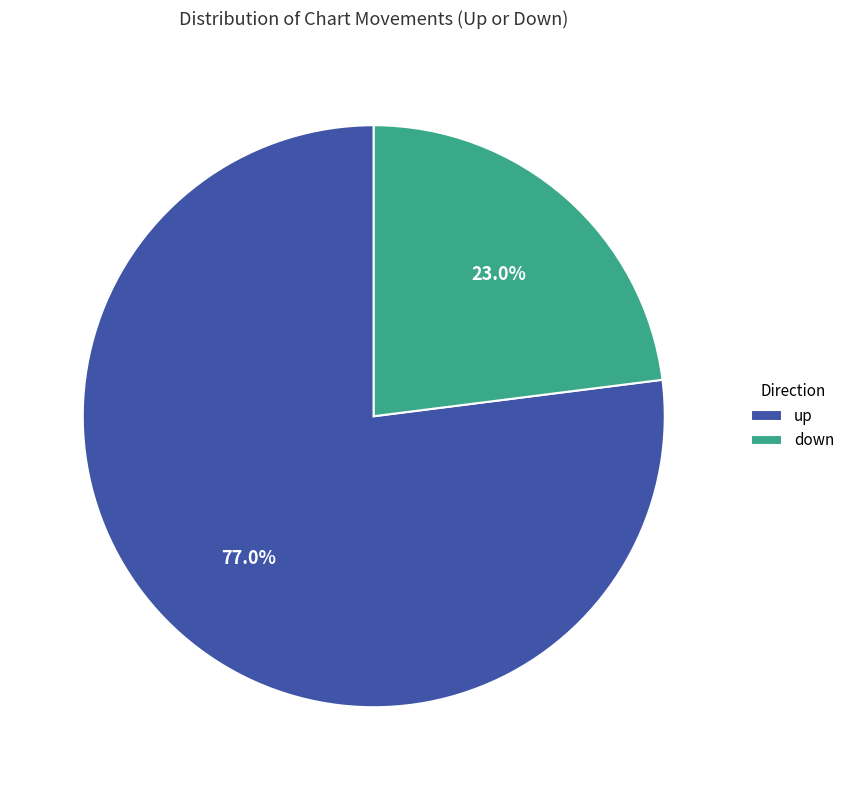

What is the ratio of the value at down to the value at up?

0.3